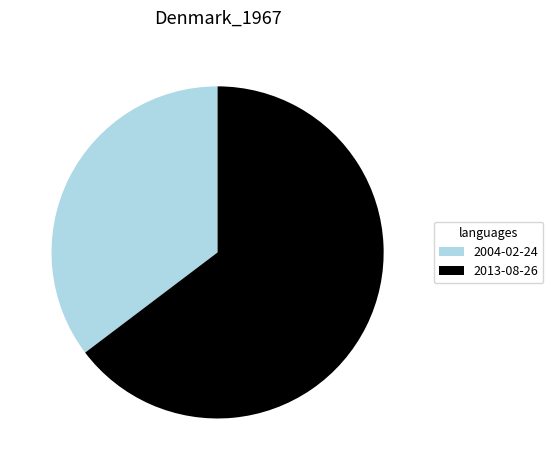

Is there a majority slice in this chart?

Yes